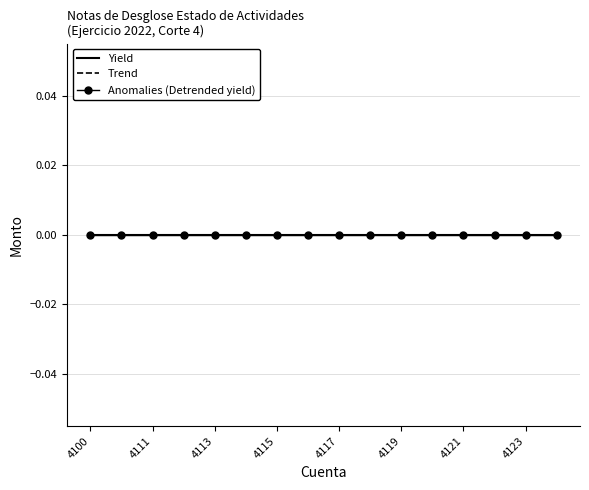

How many lines are shown in the chart?

3